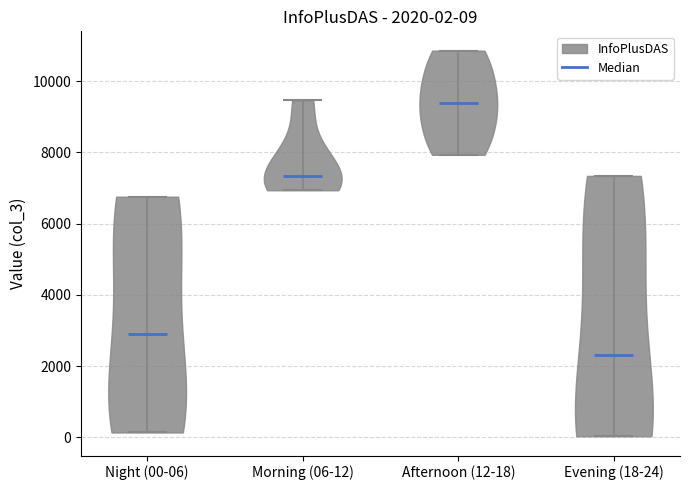

Which violin has the highest median line?

Afternoon (12-18)